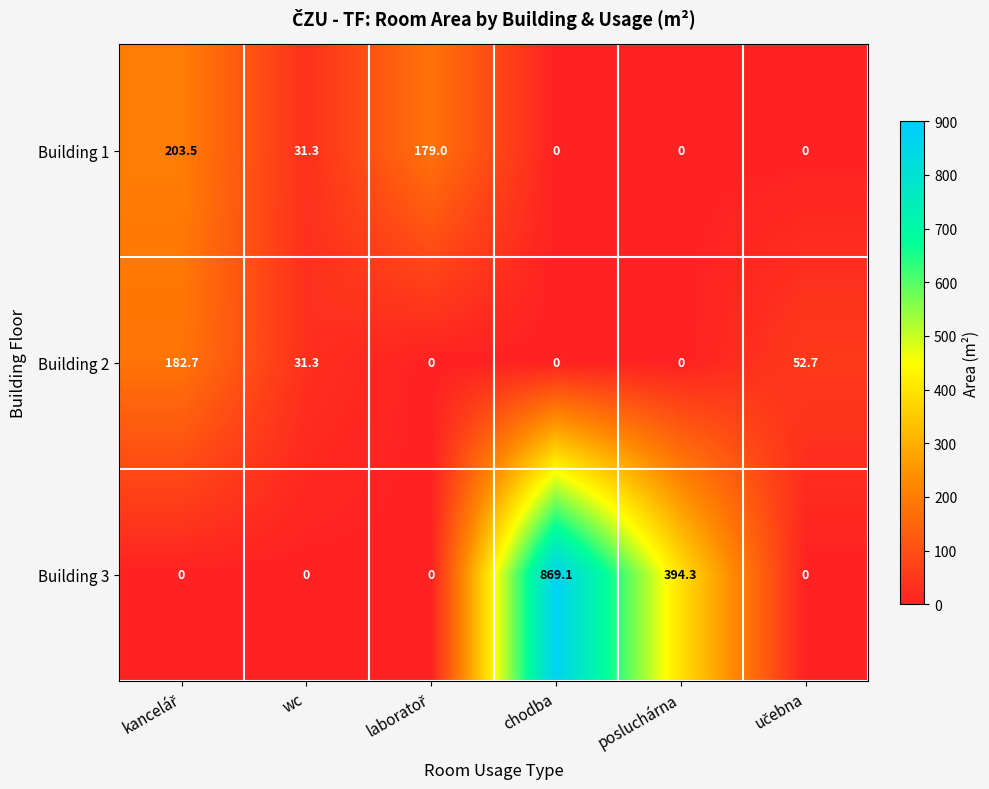

Which series has the largest total across all categories?

Building 3